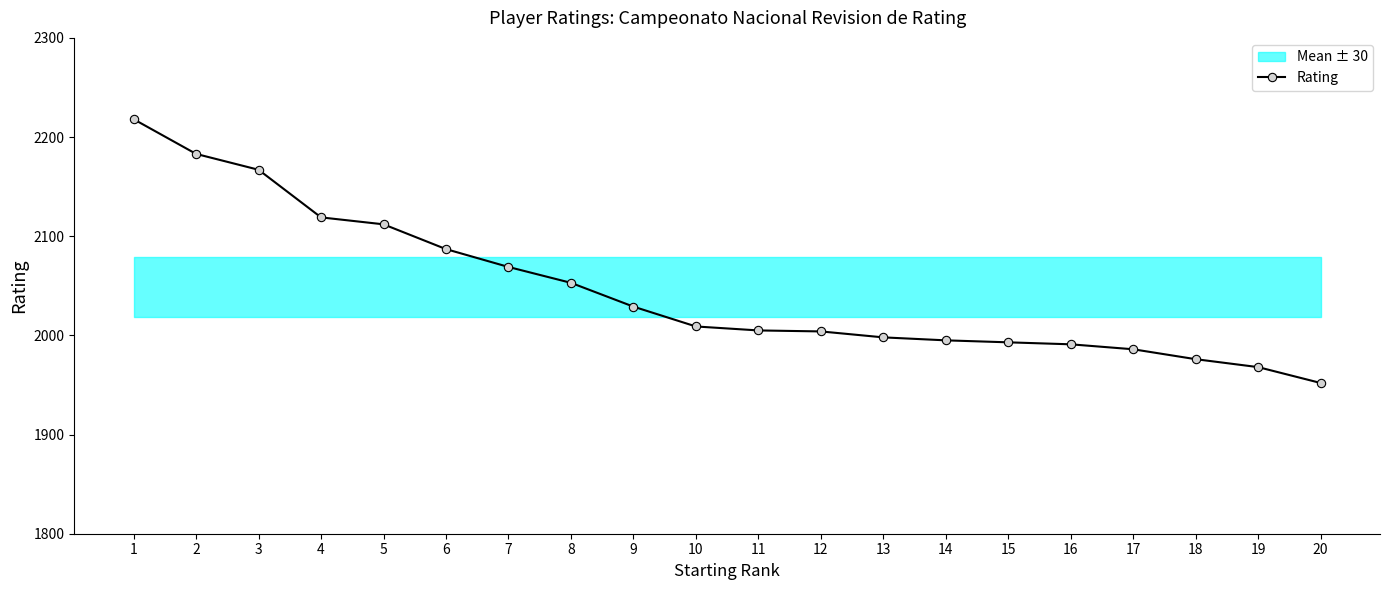

What is the sum of all values?

40914